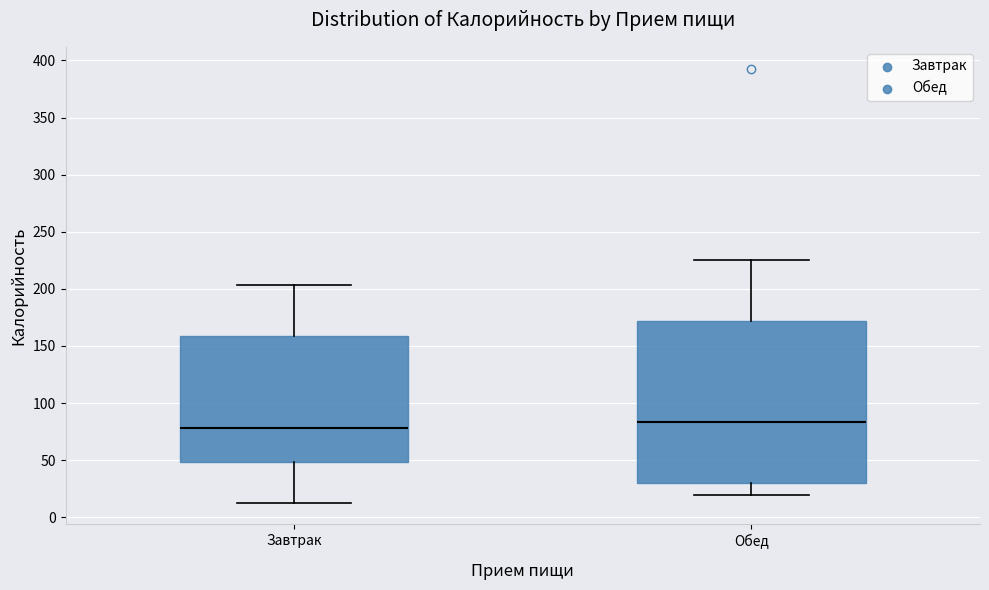

Reading left to right, transcribe this box plot: for each box, give where its median line is, the range the box spans, and where its two whiskers end, as read against the y-axis. The values are not printed on the chart, so give them approximately, as read against the axis.

Завтрак: median 80, box 50 to 160, whiskers 15 to 205
Обед: median 85, box 30 to 170, whiskers 20 to 225